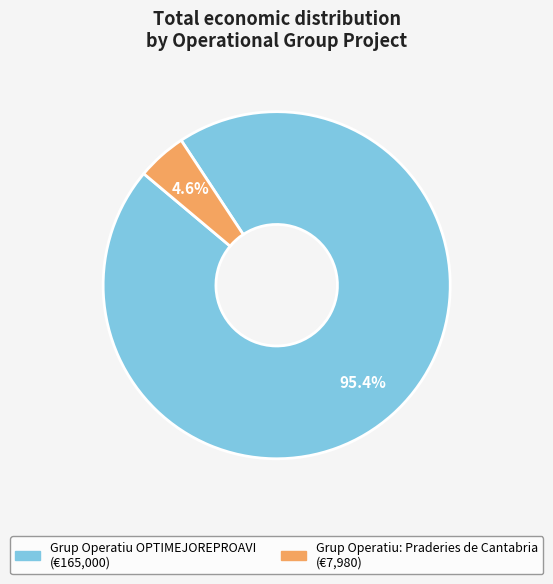

To the nearest percent, what is the combined percentage of Grup Operatiu: Praderies de Cantabria and Grup Operatiu OPTIMEJOREPROAVI?

100%